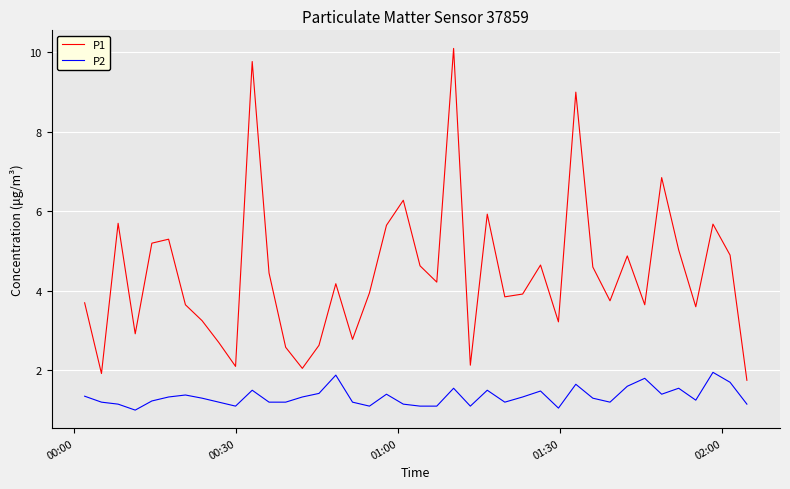

What is the maximum value shown in the chart?

10.1